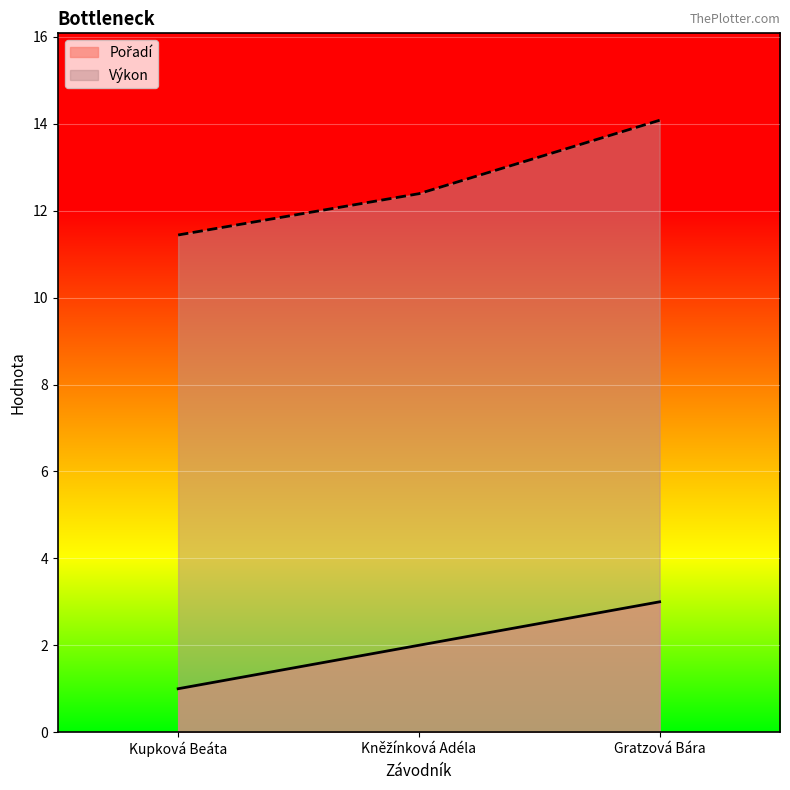

How many values in the Pořadí series exceed 2?

1